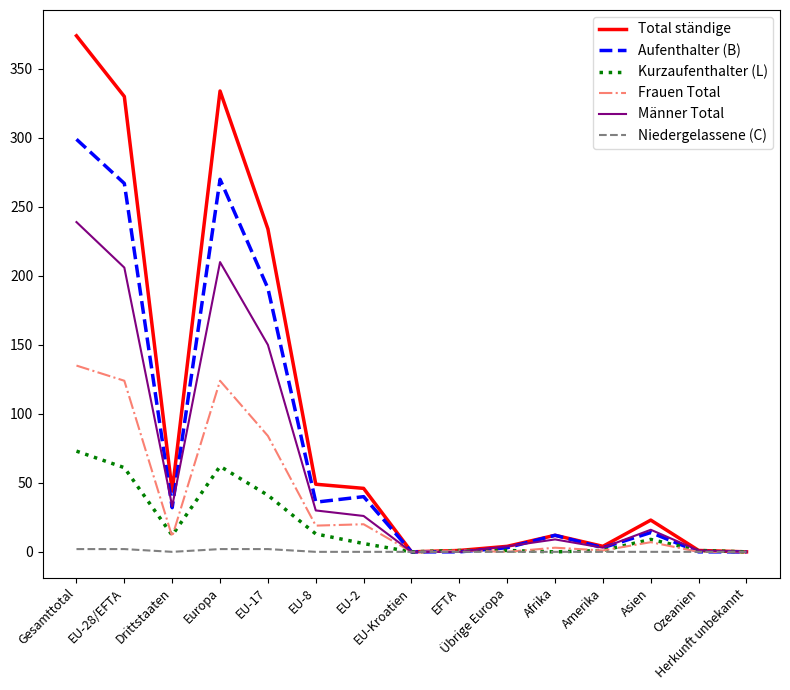

Which series has the largest total across all categories?

Total ständige